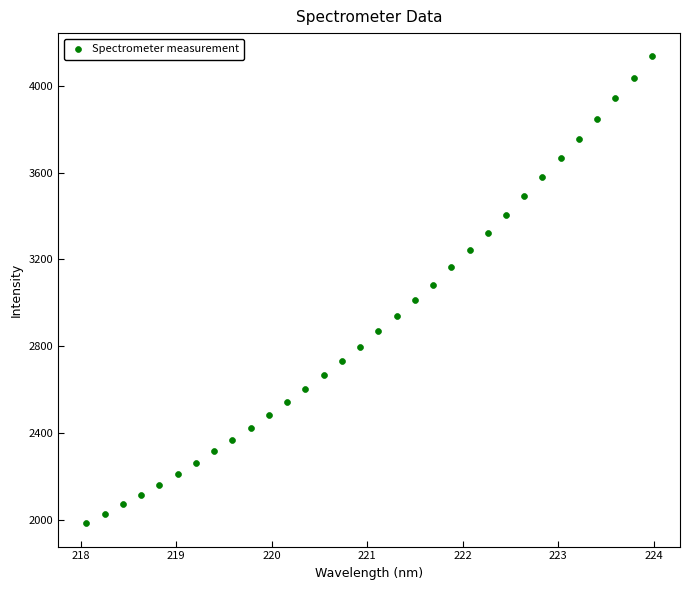

What is the range of X values (max minus min)?

5.9